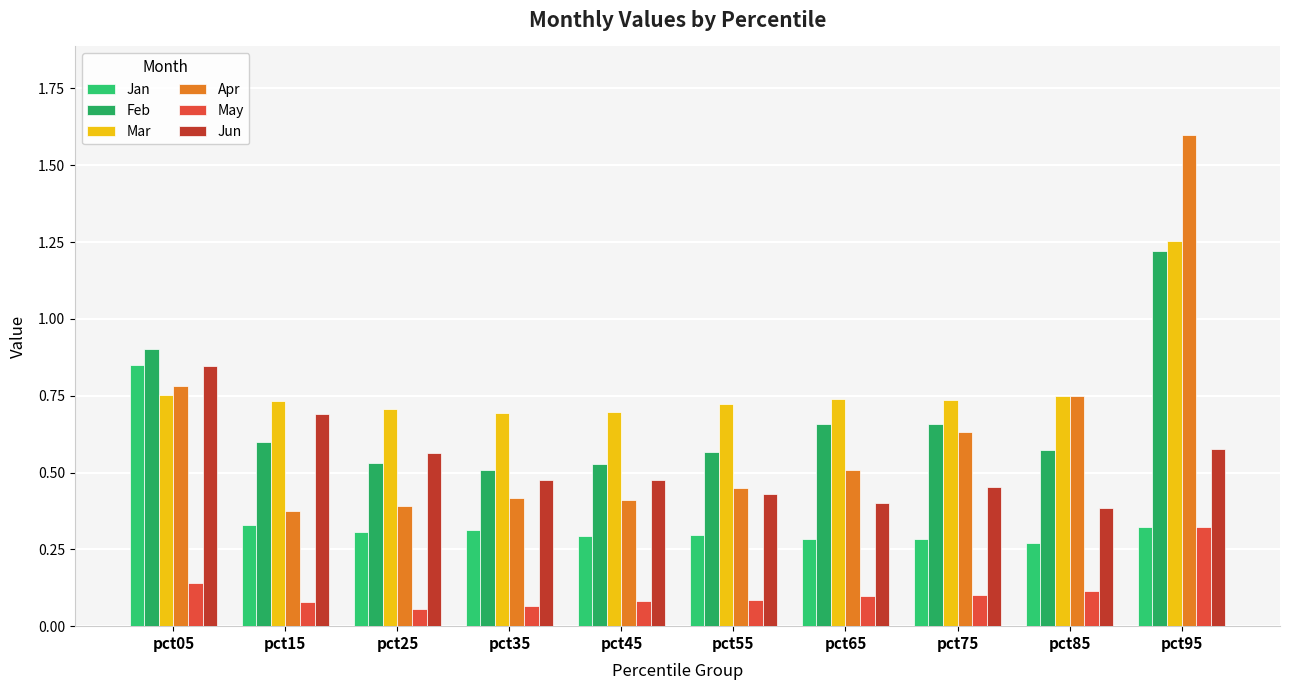

What are all the series names shown in the legend?

Jan, Feb, Mar, Apr, May, Jun